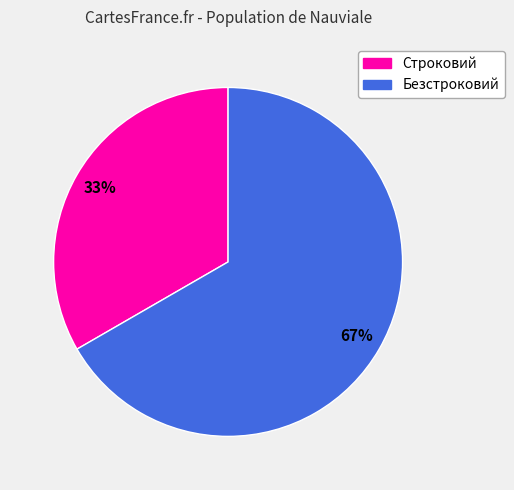

Count the number of slices in the pie.

2